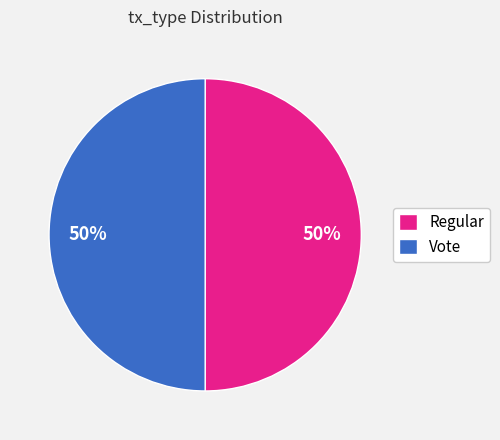

The Vote slice represents 50% of the pie. True or false?

True